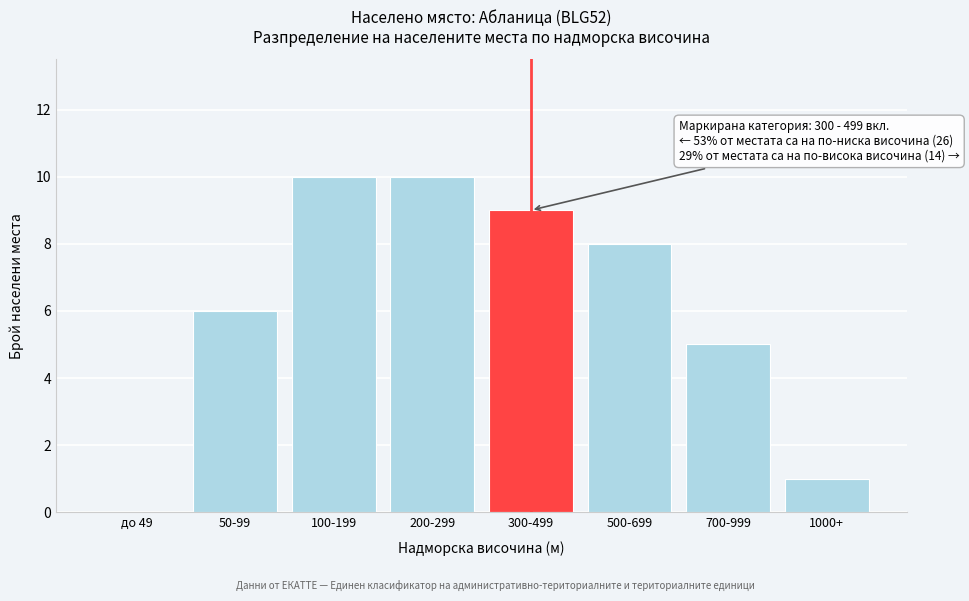

Reading right to left, transcribe all the data shown in this chart.

1000+=1	700-999=5	500-699=8	300-499=9	200-299=10	100-199=10	50-99=6	до 49=0